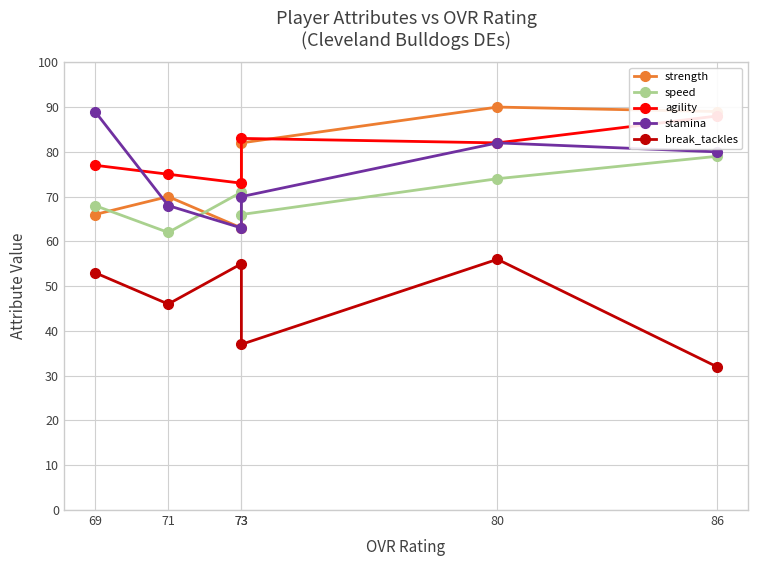

The agility series shows 19 at 86. True or false?

False